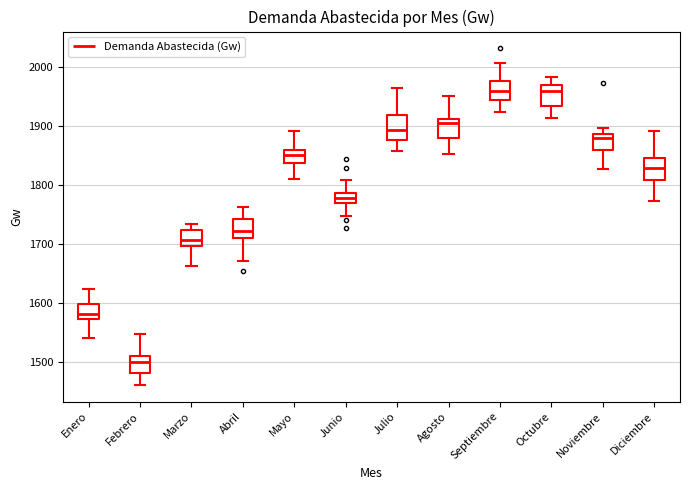

Reading left to right, read every box against the y-axis: the position of its median line, the range the box covers, and the ends of its whiskers. The values are not printed on the chart, so give them approximately, as read against the axis.

Enero: median 1580, box 1570 to 1600, whiskers 1540 to 1620
Febrero: median 1500, box 1480 to 1510, whiskers 1460 to 1550
Marzo: median 1710, box 1700 to 1720, whiskers 1660 to 1730
Abril: median 1720, box 1710 to 1740, whiskers 1670 to 1760
Mayo: median 1850, box 1840 to 1860, whiskers 1810 to 1890
Junio: median 1780, box 1770 to 1790, whiskers 1750 to 1810
Julio: median 1890, box 1880 to 1920, whiskers 1860 to 1960
Agosto: median 1910 (just below the box's upper edge), box 1880 to 1910, whiskers 1850 to 1950
Septiembre: median 1960, box 1940 to 1980, whiskers 1920 to 2010
Octubre: median 1960, box 1930 to 1970, whiskers 1910 to 1980
Noviembre: median 1880, box 1860 to 1890, whiskers 1830 to 1900
Diciembre: median 1830, box 1810 to 1850, whiskers 1770 to 1890